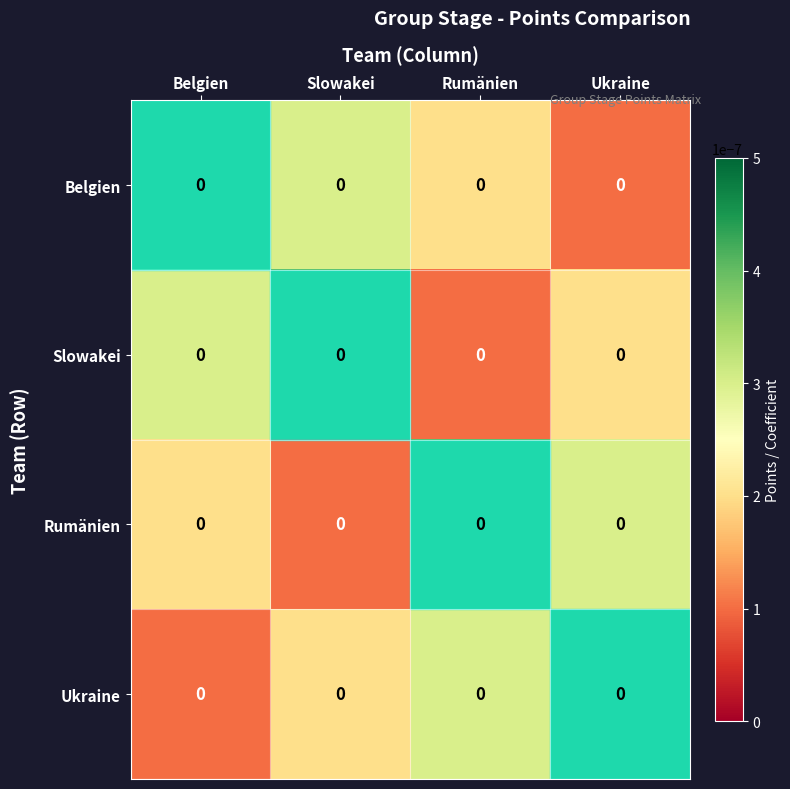

At which label is Rumänien closest to 0?

Slowakei